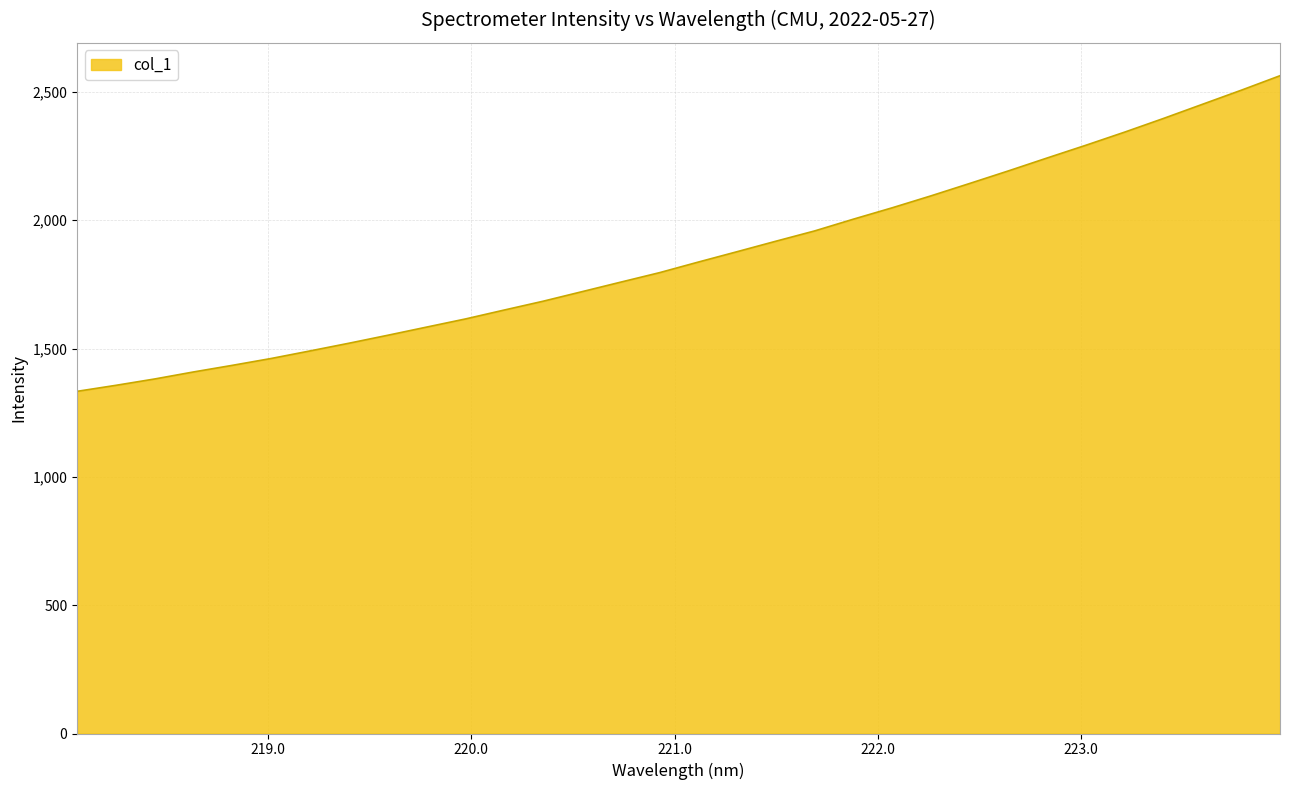

What is the smallest value displayed?

1333.5